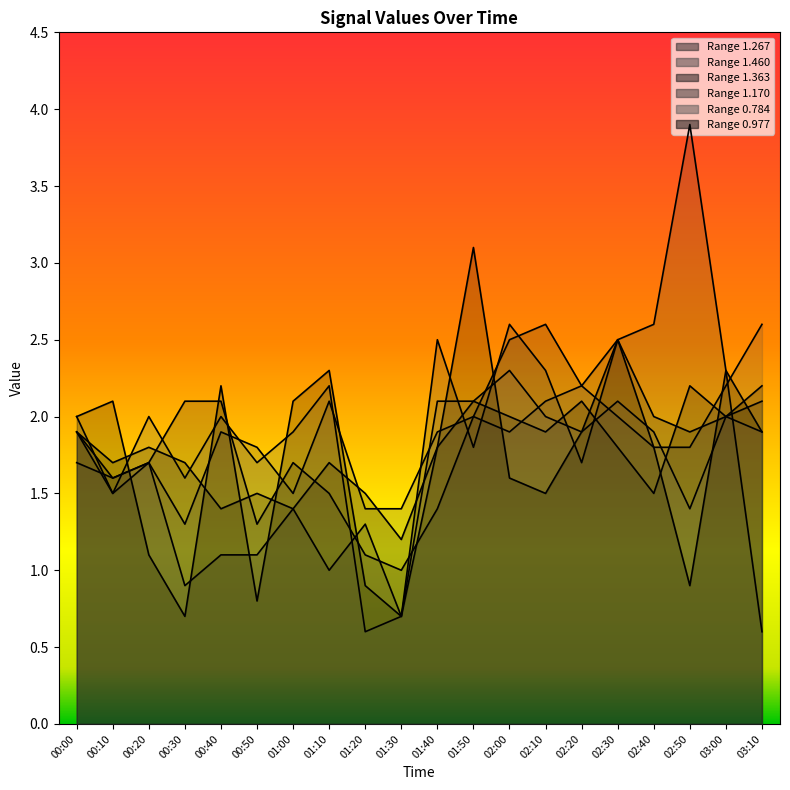

How many intersections are there between col 1.267 and col 0.784?

7